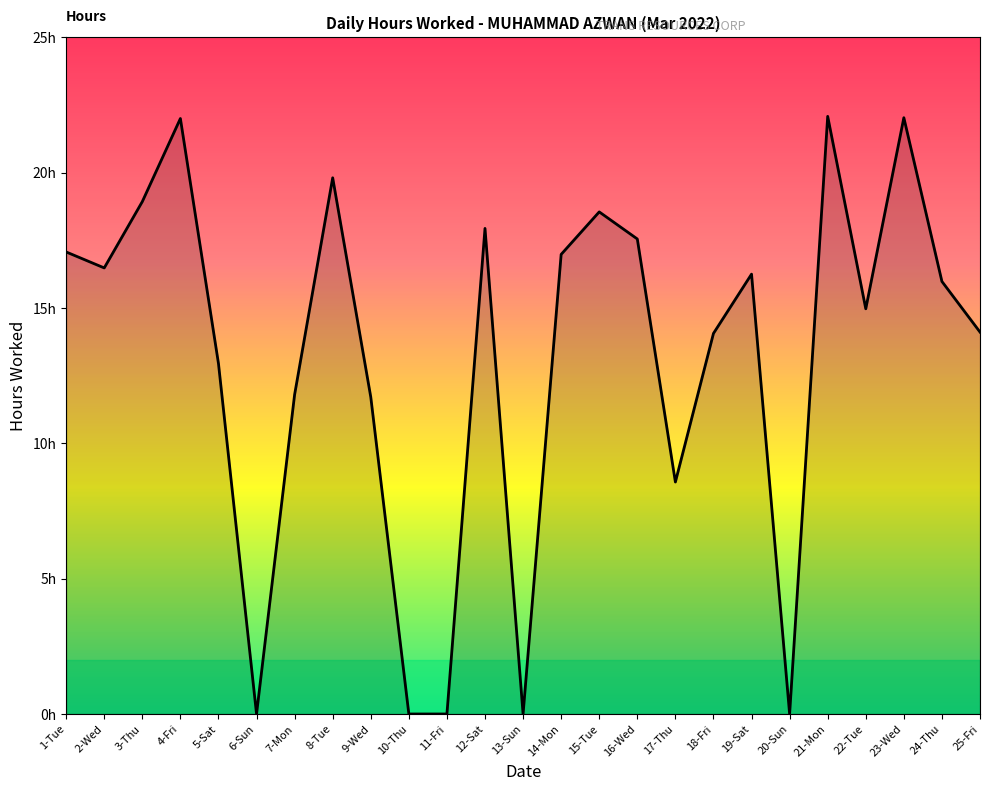

Is it true that the value at 10-Thu is 0.0?

True